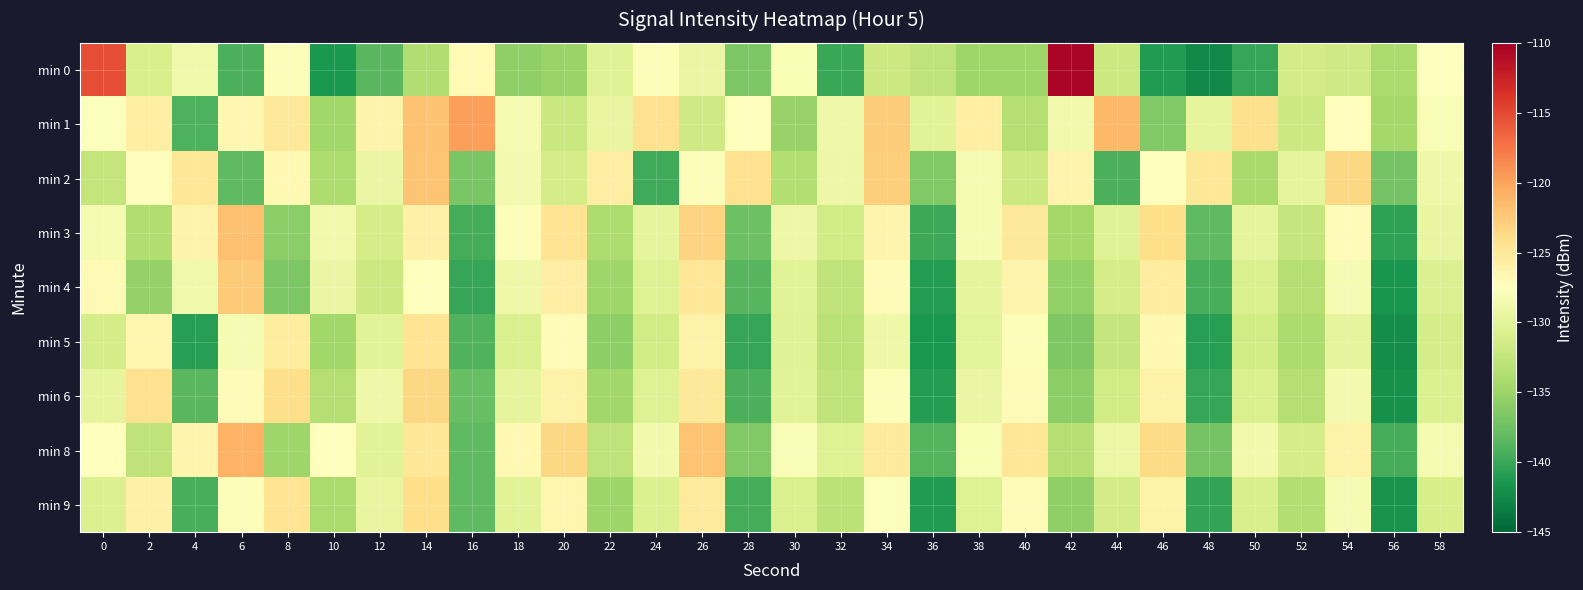

Reading right to left, transcribe all the data shown in this chart.

min 0: 58=-127.5	56=-134.2	54=-131.7	52=-131.4	50=-140.1	48=-142.6	46=-141.1	44=-131.9	42=-110.4	40=-134.8	38=-134.8	36=-132.8	34=-132.0	32=-139.9	30=-128.1	28=-136.8	26=-129.4	24=-127.8	22=-130.3	20=-135.2	18=-135.6	16=-127.0	14=-133.7	12=-138.4	10=-141.4	8=-127.8	6=-139.2	4=-128.8	2=-131.0	0=-115.3
min 1: 58=-128.1	56=-134.6	54=-127.3	52=-131.9	50=-124.2	48=-129.8	46=-136.5	44=-121.3	42=-128.7	40=-133.4	38=-125.8	36=-130.1	34=-122.6	32=-128.9	30=-135.2	28=-127.4	26=-131.7	24=-124.3	22=-129.5	20=-132.1	18=-128.4	16=-119.7	14=-121.9	12=-126.2	10=-134.7	8=-125.1	6=-126.6	4=-139.1	2=-125.7	0=-127.7
min 2: 58=-129.0	56=-137.2	54=-123.5	52=-129.8	50=-134.3	48=-124.9	46=-127.6	44=-139.2	42=-126.4	40=-131.9	38=-128.3	36=-136.5	34=-122.8	32=-129.1	30=-133.6	28=-124.3	26=-127.9	24=-139.7	22=-125.6	20=-131.2	18=-128.5	16=-136.8	14=-122.1	12=-129.4	10=-133.9	8=-126.7	6=-138.2	4=-124.8	2=-127.3	0=-132.5
min 3: 58=-129.5	56=-140.5	54=-127.1	52=-132.4	50=-129.8	48=-138.2	46=-124.0	44=-130.3	42=-134.6	40=-125.0	38=-128.2	36=-139.9	34=-126.3	32=-131.6	30=-129.1	28=-137.5	26=-123.2	24=-129.7	22=-133.9	20=-124.5	18=-127.8	16=-139.4	14=-125.9	12=-131.3	10=-128.6	8=-135.9	6=-121.8	4=-126.2	2=-133.7	0=-128.4
min 4: 58=-130.6	56=-141.7	54=-128.2	52=-133.5	50=-130.9	48=-139.3	46=-125.5	44=-131.2	42=-135.5	40=-126.4	38=-129.7	36=-141.0	34=-127.0	32=-132.8	30=-130.2	28=-138.6	26=-124.8	24=-130.5	22=-134.8	20=-125.6	18=-128.9	16=-140.2	14=-127.5	12=-132.0	10=-129.3	8=-136.7	6=-122.5	4=-128.8	2=-135.4	0=-126.9
min 5: 58=-131.3	56=-142.2	54=-129.7	52=-134.0	50=-131.6	48=-140.8	46=-126.7	44=-132.3	42=-136.6	40=-127.8	38=-130.0	36=-141.5	34=-128.9	32=-133.2	30=-130.3	28=-140.1	26=-126.0	24=-131.5	22=-135.8	20=-127.2	18=-130.8	16=-138.9	14=-124.6	12=-130.1	10=-134.7	8=-125.4	6=-128.3	4=-140.8	2=-126.5	0=-131.2
min 6: 58=-130.7	56=-141.9	54=-128.5	52=-133.4	50=-130.8	48=-140.2	46=-126.0	44=-131.6	42=-135.9	40=-127.0	38=-129.4	36=-140.9	34=-127.8	32=-132.7	30=-130.1	28=-139.2	26=-125.0	24=-130.4	22=-134.7	20=-126.1	18=-129.7	16=-137.8	14=-123.5	12=-129.0	10=-133.5	8=-124.0	6=-127.2	4=-138.5	2=-124.3	0=-129.8
min 8: 58=-128.4	56=-139.4	54=-126.0	52=-131.3	50=-128.7	48=-137.1	46=-123.7	44=-129.2	42=-133.5	40=-124.9	38=-128.1	36=-138.8	34=-125.2	32=-130.5	30=-128.0	28=-136.4	26=-122.1	24=-128.6	22=-132.8	20=-123.4	18=-126.7	16=-138.3	14=-124.8	12=-130.2	10=-127.5	8=-134.8	6=-120.9	4=-126.3	2=-132.8	0=-127.5
min 9: 58=-131.1	56=-141.8	54=-128.3	52=-133.6	50=-131.0	48=-140.3	46=-126.1	44=-131.4	42=-135.7	40=-127.2	38=-130.4	36=-141.1	34=-127.7	32=-133.0	30=-130.8	28=-139.5	26=-125.3	24=-130.7	22=-135.0	20=-126.5	18=-130.1	16=-138.2	14=-124.0	12=-129.5	10=-134.1	8=-124.6	6=-127.8	4=-139.3	2=-125.9	0=-130.6